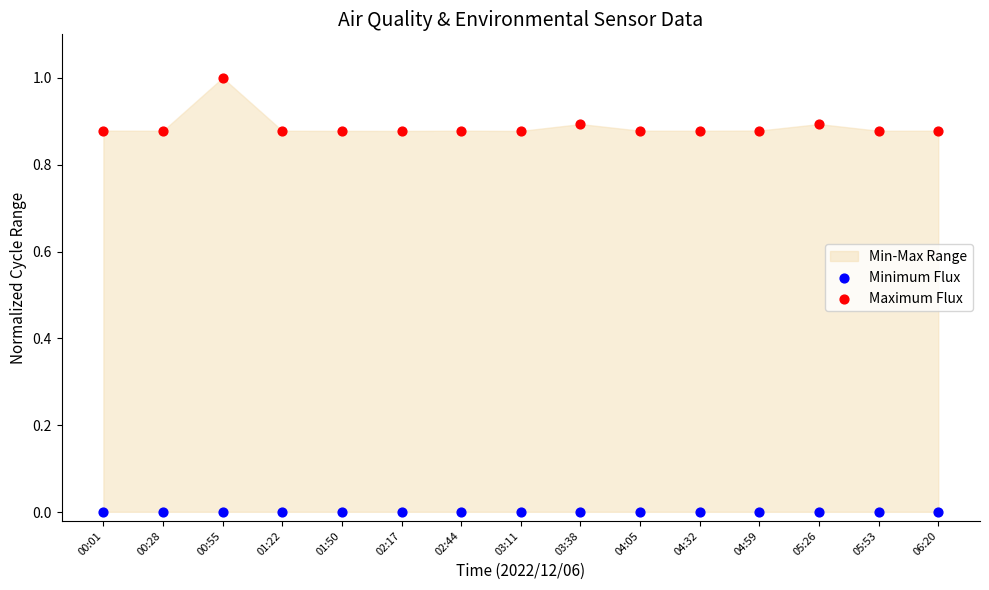

Which series contains the lowest Y value?

Minimum Flux